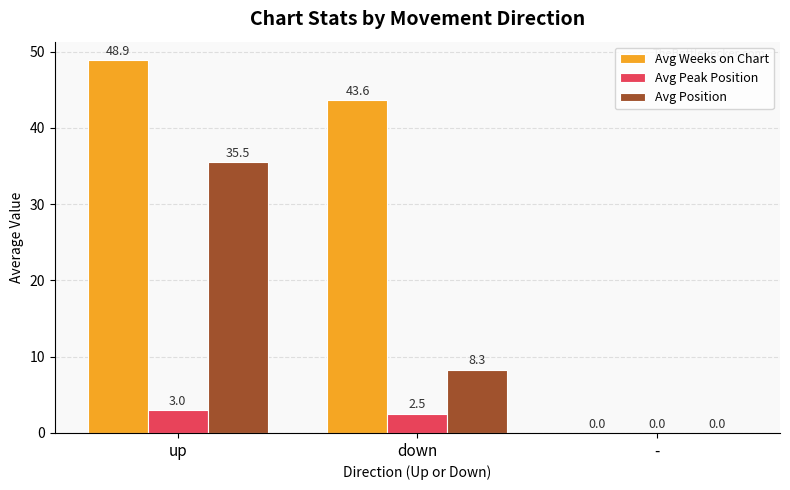

At which category is the sum across all series the highest?

up